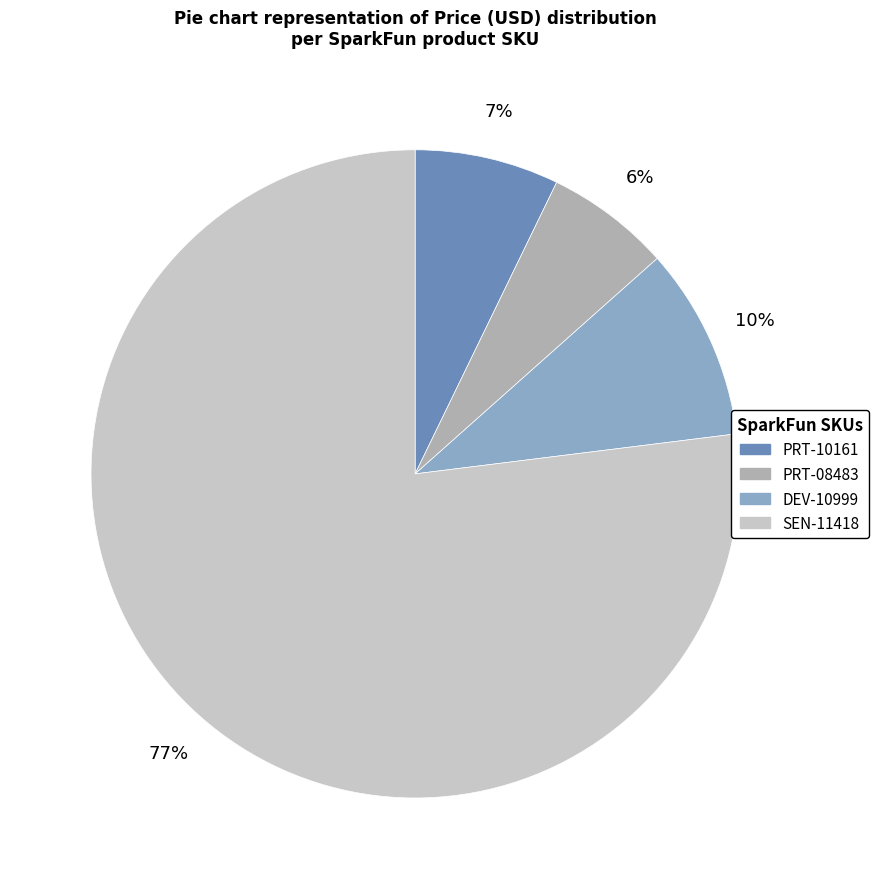

What is the largest slice in the pie chart?

SEN-11418